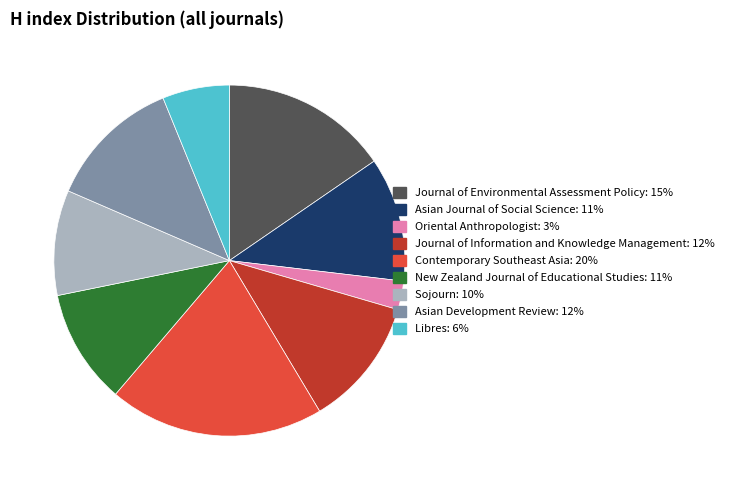

Approximately how many times larger is the value at Contemporary Southeast Asia compared to Oriental Anthropologist?

7.5